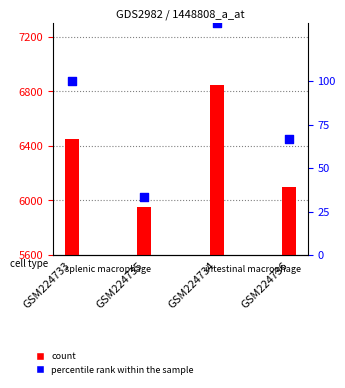

What is the total value across all series at GSM224733?

13325